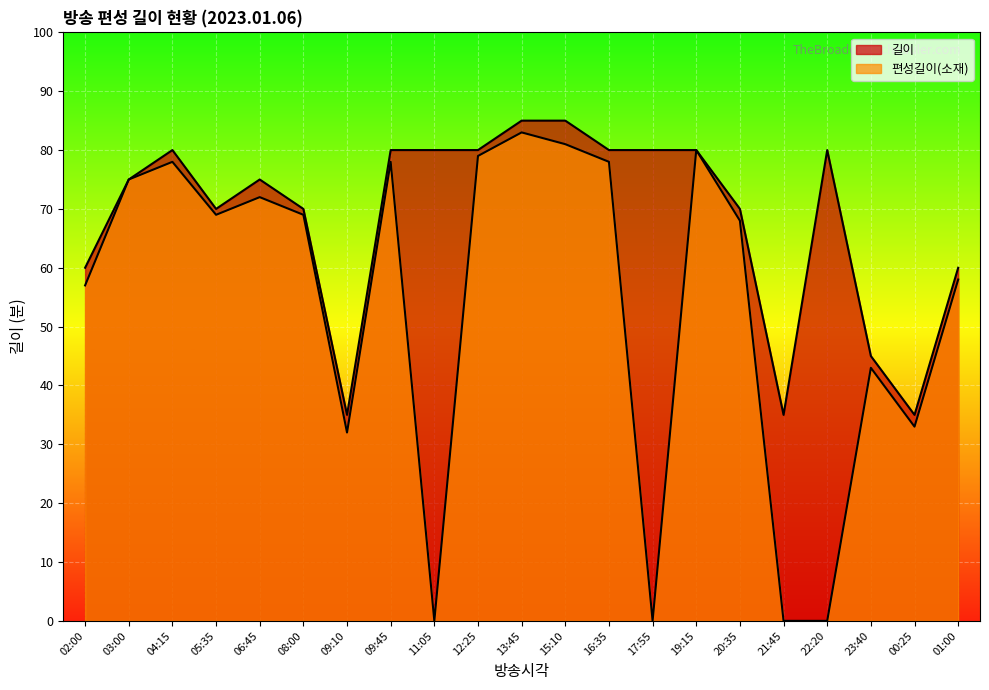

How many positive values does the 편성길이(소재) series have?

17